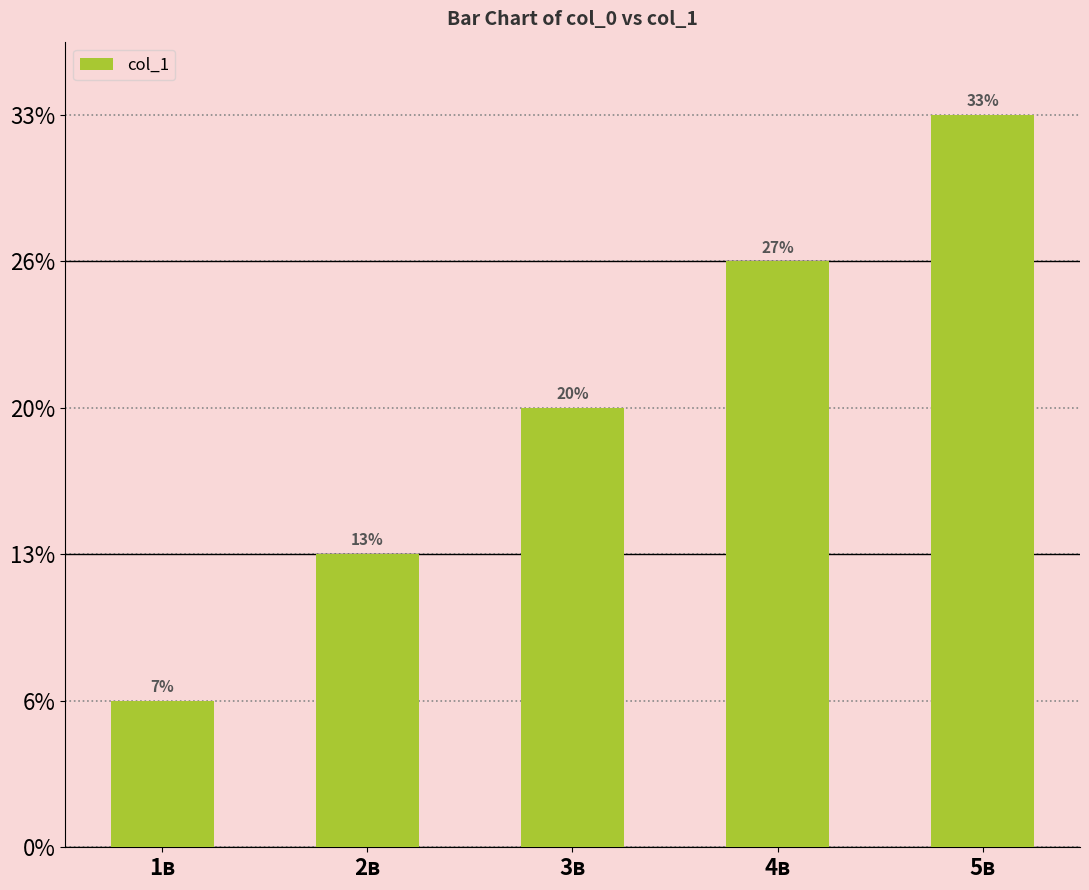

Does the chart contain any negative values?

No